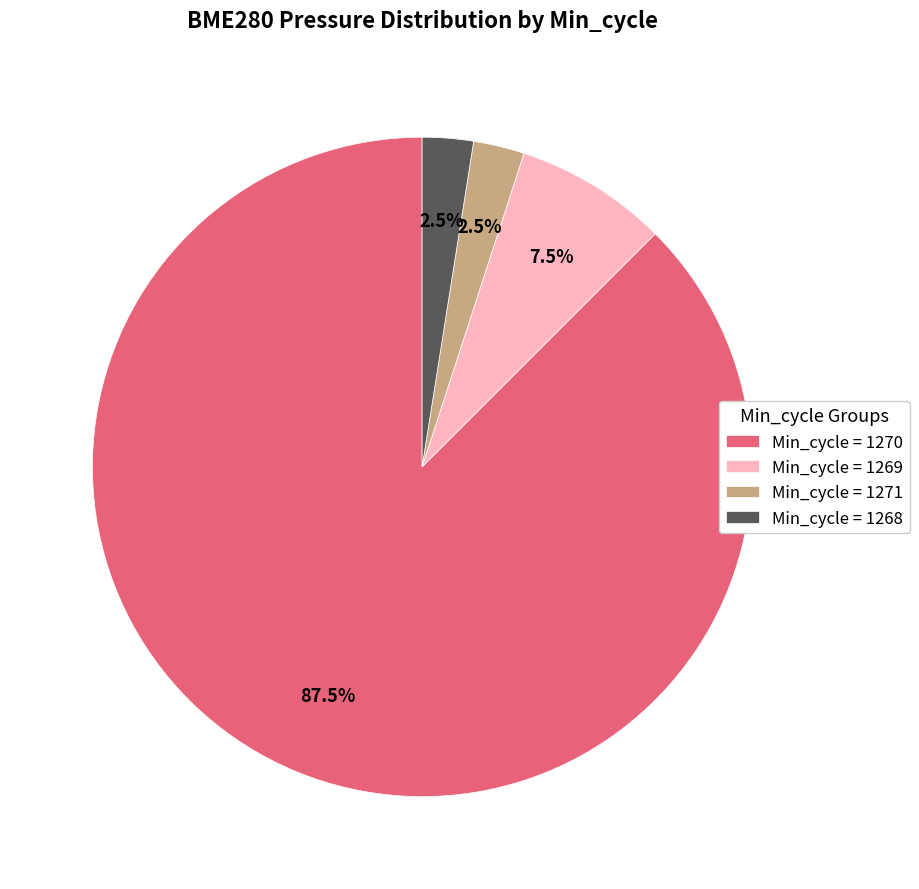

What is the largest slice in the pie chart?

Min_cycle = 1270